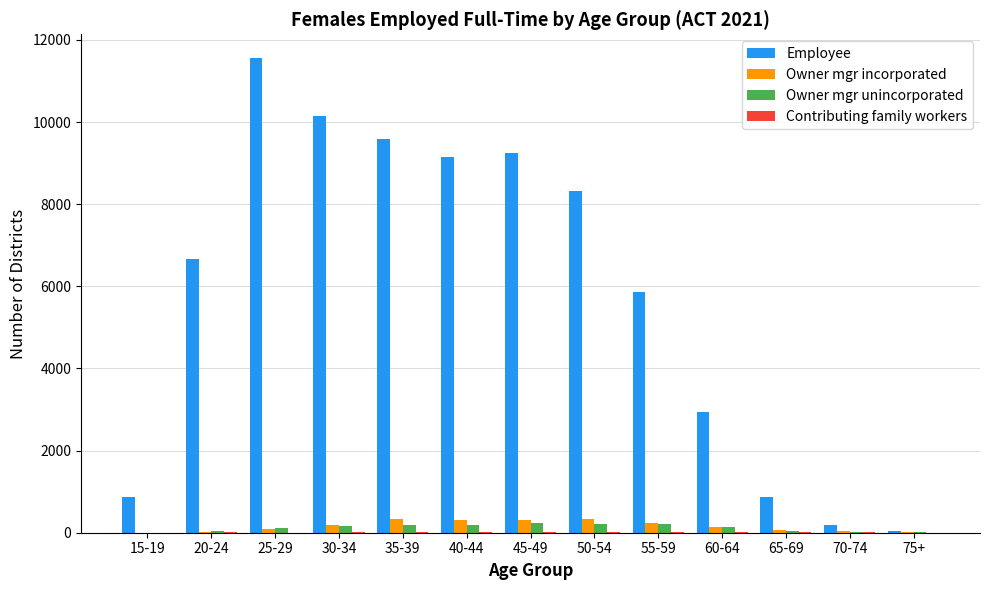

What is the sum of all Owner mgr incorporated values?

2070